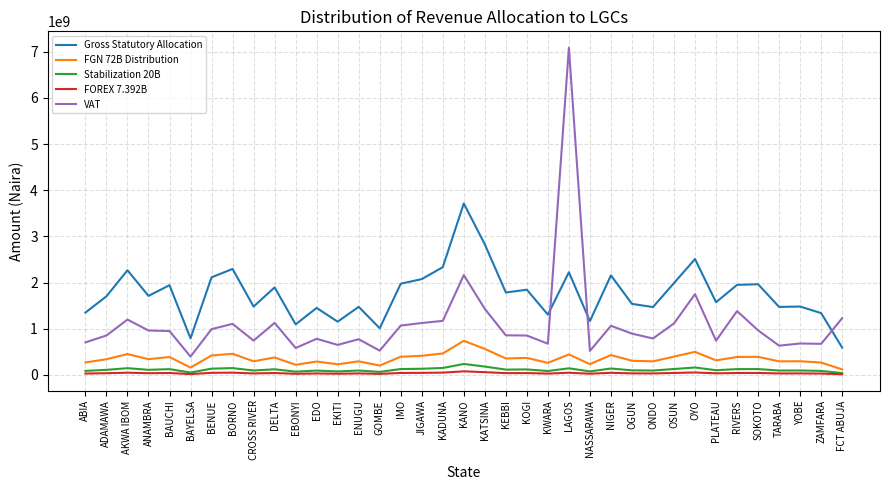

Is the value of FOREX 7.392B at ZAMFARA greater than the value of VAT at ENUGU?

No